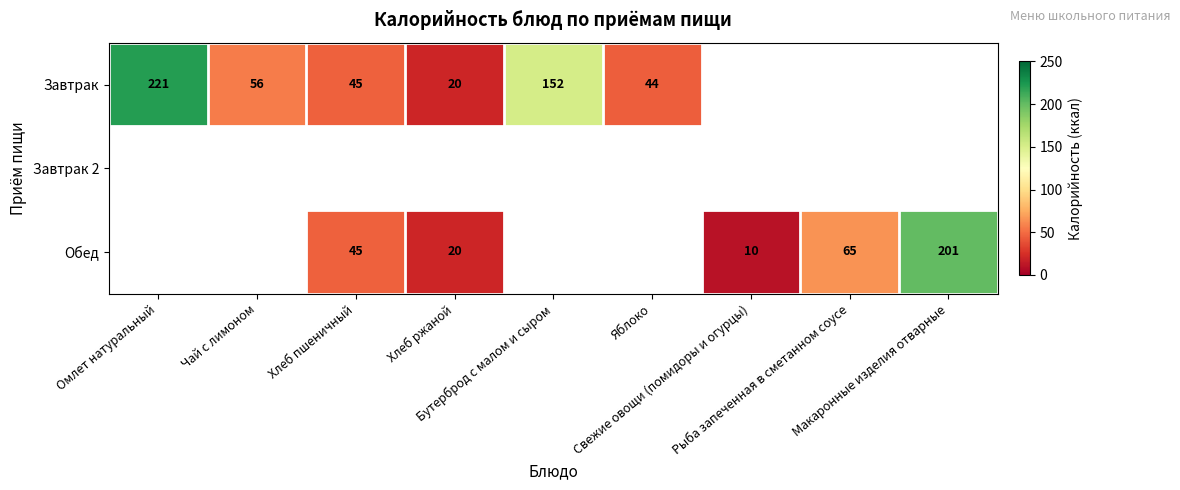

At which label does Завтрак first exceed 152?

Омлет натуральный